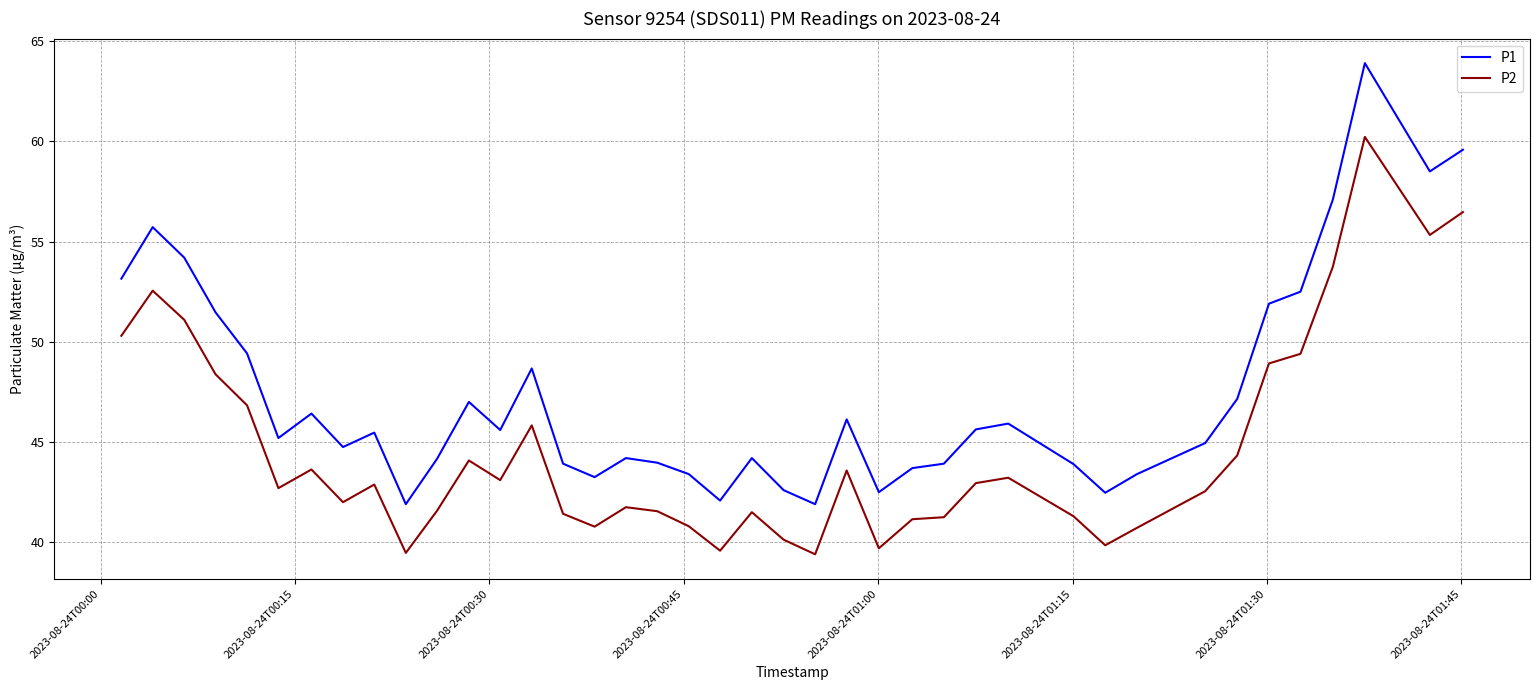

List the series in order of their peak value, lowest first.

P2, P1